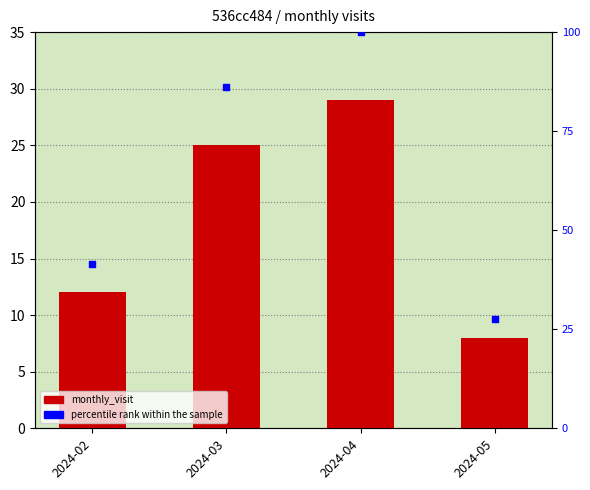

Which series has the largest total across all categories?

percentile rank within the sample